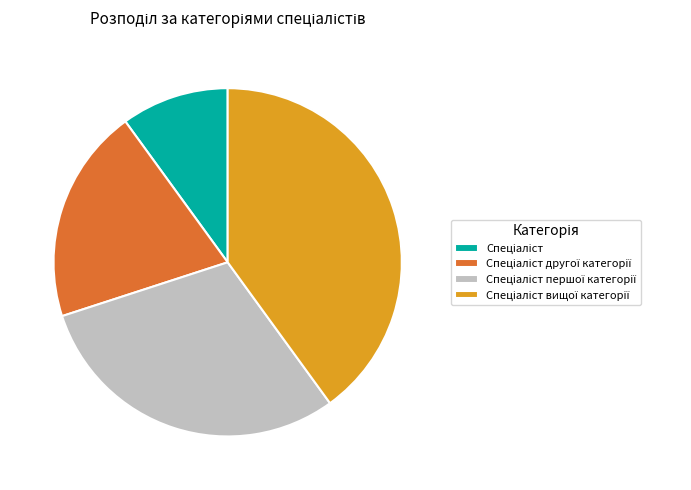

Is there a majority slice in this chart?

No